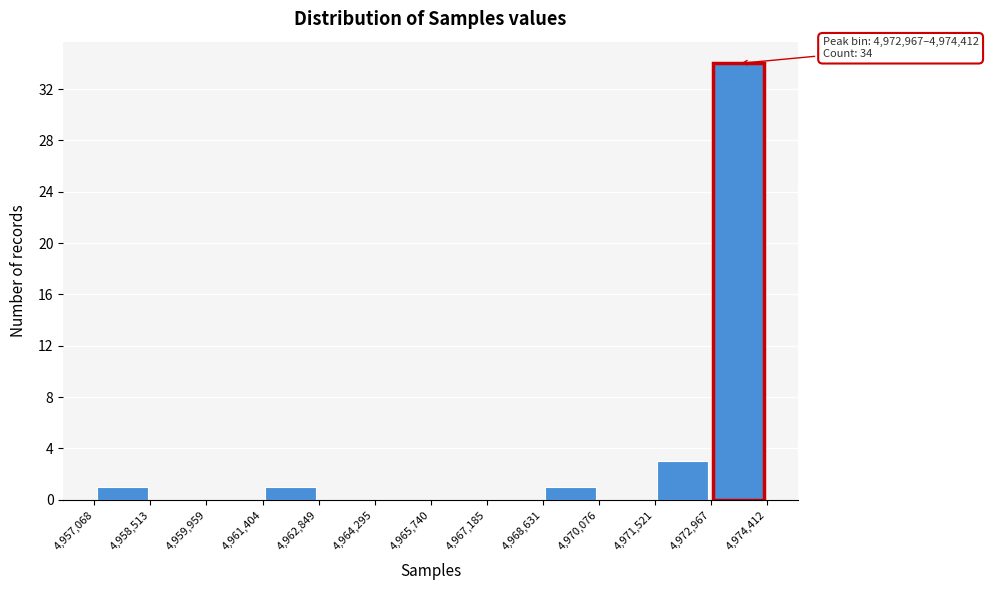

Over which range of the x-axis is the bar tallest?

4,972,967 to 4,974,412